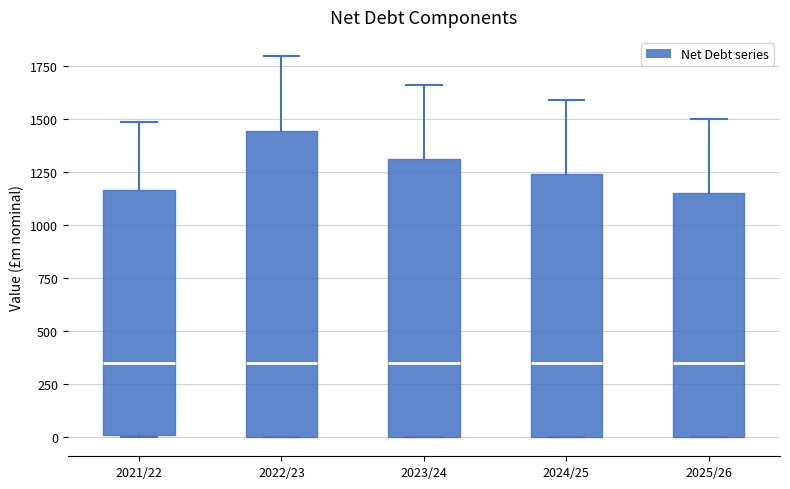

Reading left to right, read every box against the y-axis: the position of its median line, the range the box covers, and the ends of its whiskers. The values are not printed on the chart, so give them approximately, as read against the axis.

2021/22: median 350, box 0 to 1150, whiskers 0 to 1500
2022/23: median 350, box 0 to 1450, whiskers 0 to 1800
2023/24: median 350, box 0 to 1300, whiskers 0 to 1650
2024/25: median 350, box 0 to 1250, whiskers 0 to 1600
2025/26: median 350, box 0 to 1150, whiskers 0 to 1500